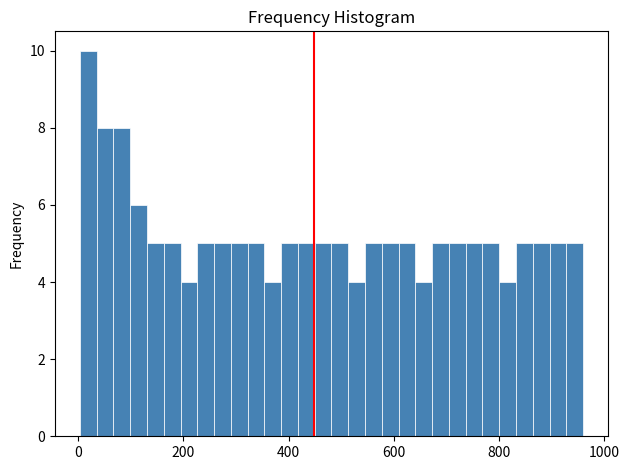

Around what value on the x-axis is the tallest bar? Give the approximate position of its centre, as read against the axis.

20